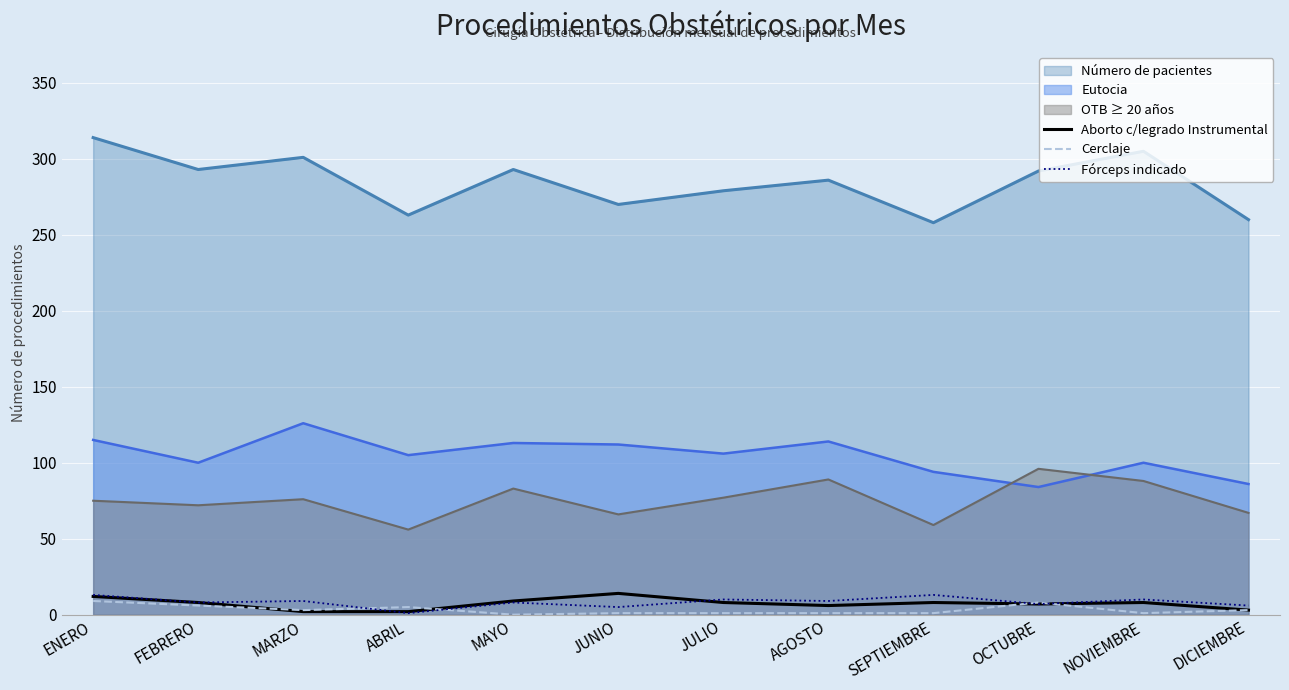

What position from the right is SEPTIEMBRE?

4